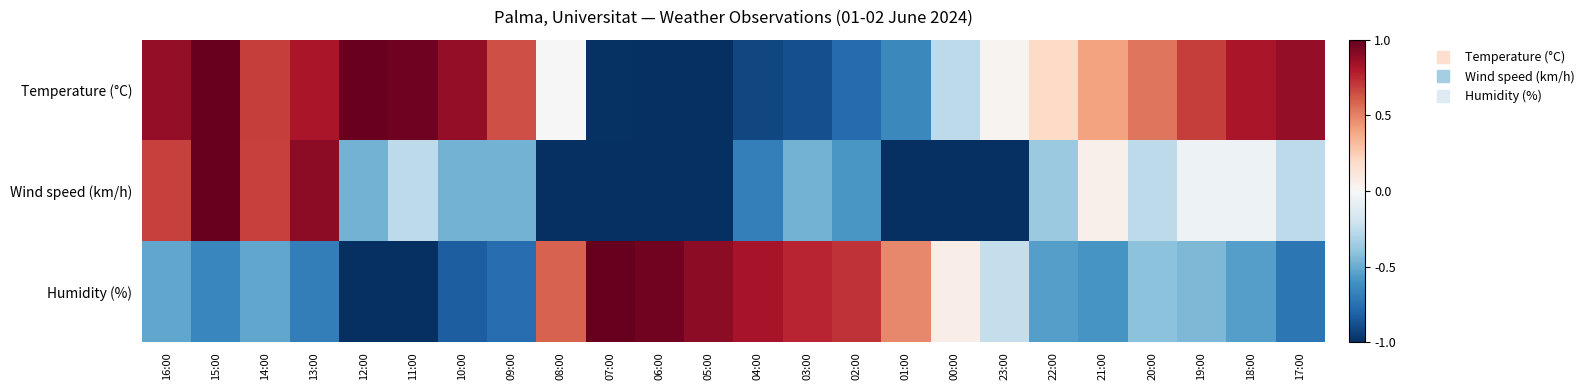

What is the total value across all series at 00:00?

-1.2